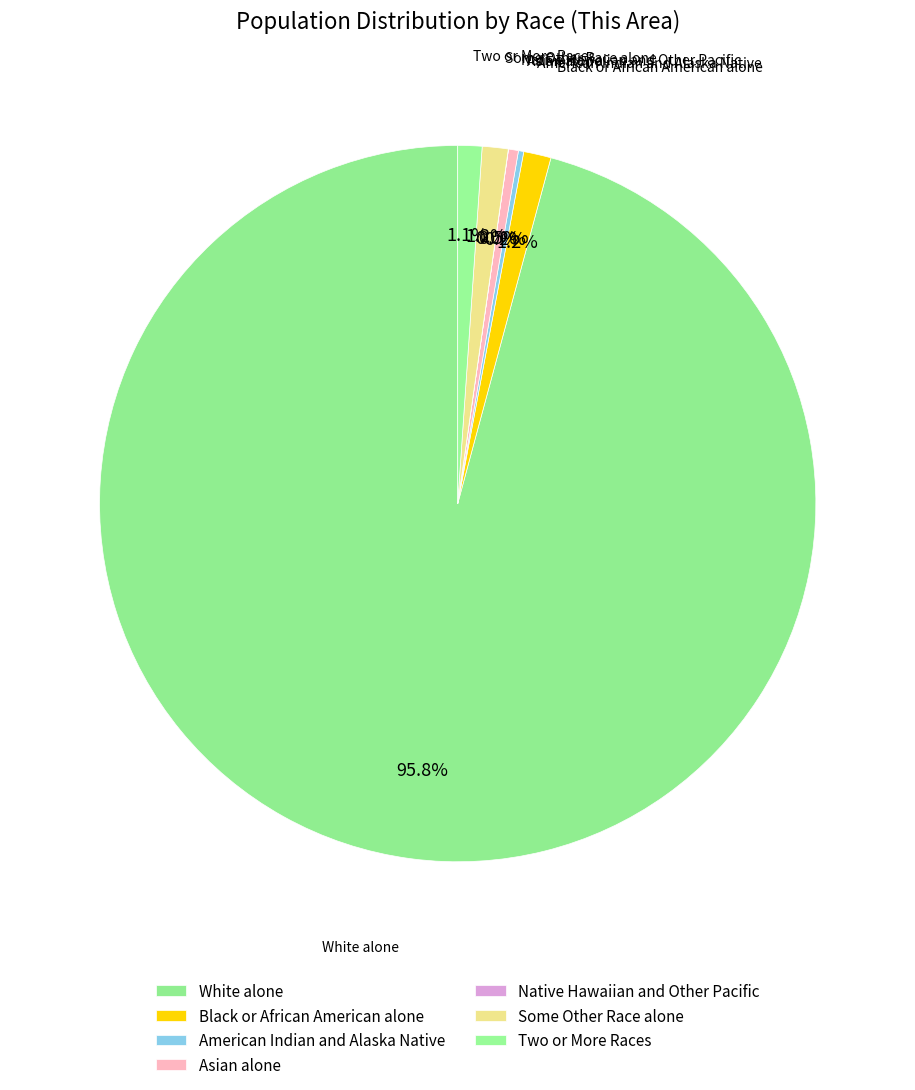

Is White alone the majority of the pie?

Yes